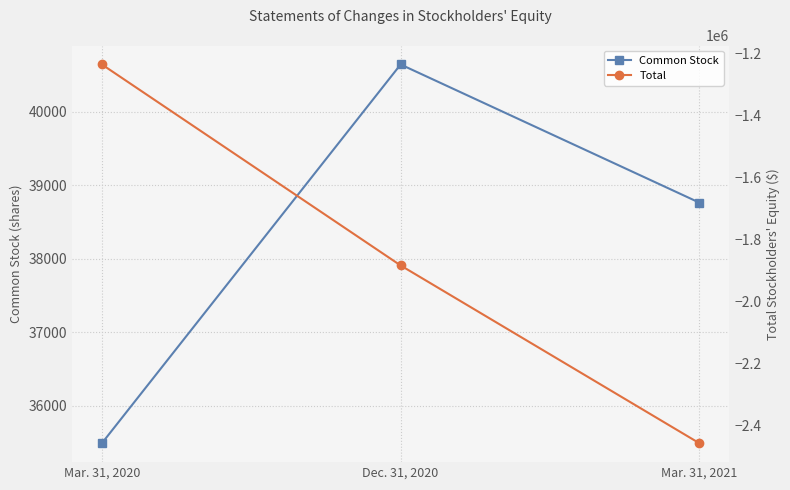

Reading left to right, what are all the values shown in this chart?

Common Stock: 35488	40647	38765
Total: -1235441	-1884256	-2458132